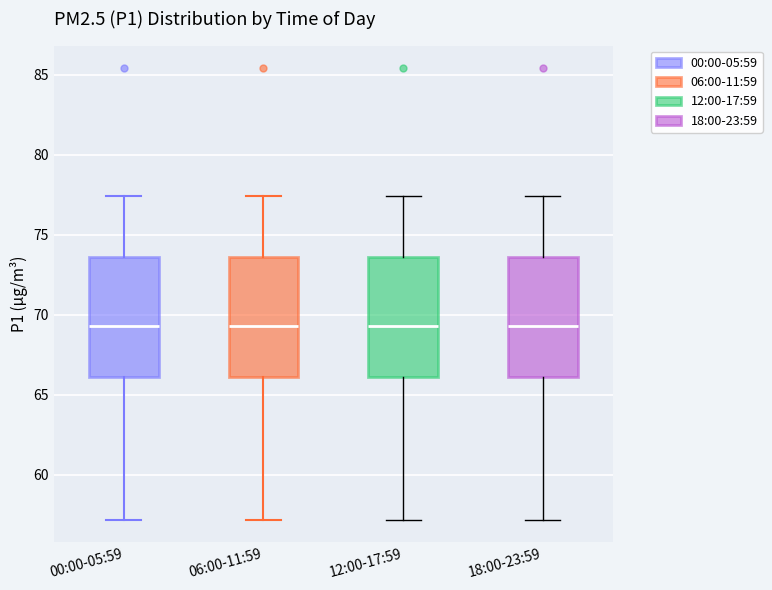

Reading left to right, transcribe this box plot: for each box, give where its median line is, the range the box spans, and where its two whiskers end, as read against the y-axis. The values are not printed on the chart, so give them approximately, as read against the axis.

00:00-05:59: median 69.5, box 66.0 to 73.5, whiskers 57.0 to 77.5
06:00-11:59: median 69.5, box 66.0 to 73.5, whiskers 57.0 to 77.5
12:00-17:59: median 69.5, box 66.0 to 73.5, whiskers 57.0 to 77.5
18:00-23:59: median 69.5, box 66.0 to 73.5, whiskers 57.0 to 77.5